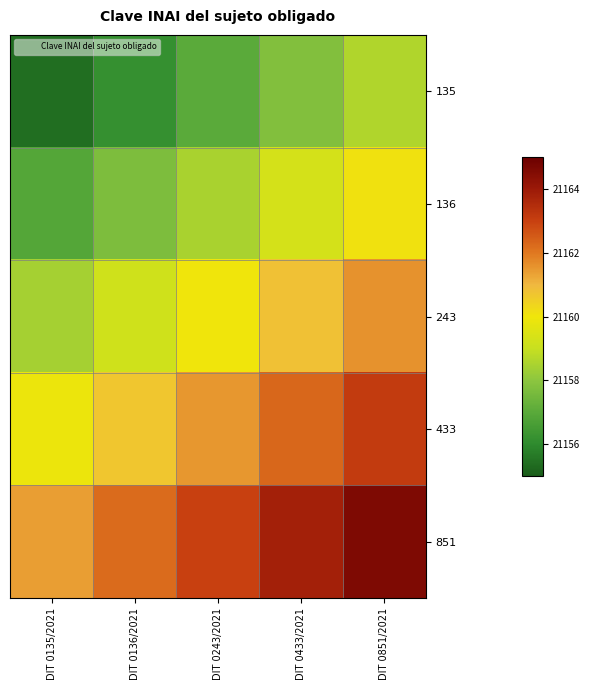

Which has a higher value, DIT 0433/2021 or DIT 0136/2021?

DIT 0433/2021